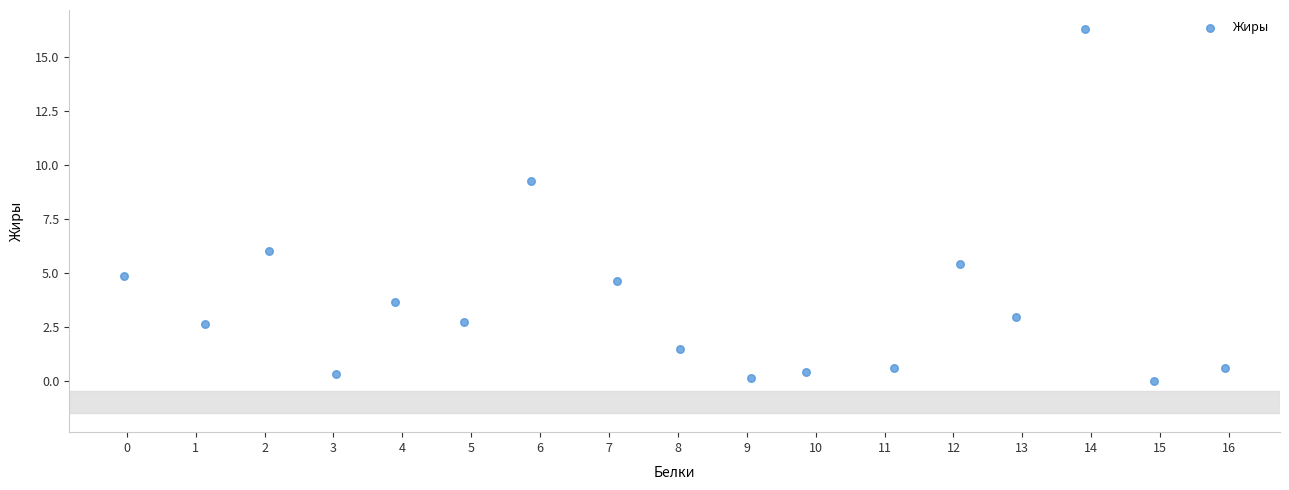

What is the range of Y values (max minus min)?

16.3